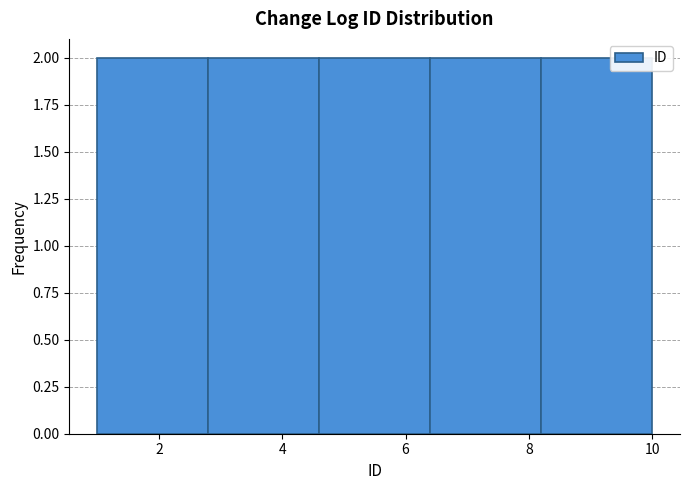

What is the height of the bar covering 2.8 to 4.6 on the x-axis? The values are not printed on the chart, so give them approximately, as read against the axis.

2